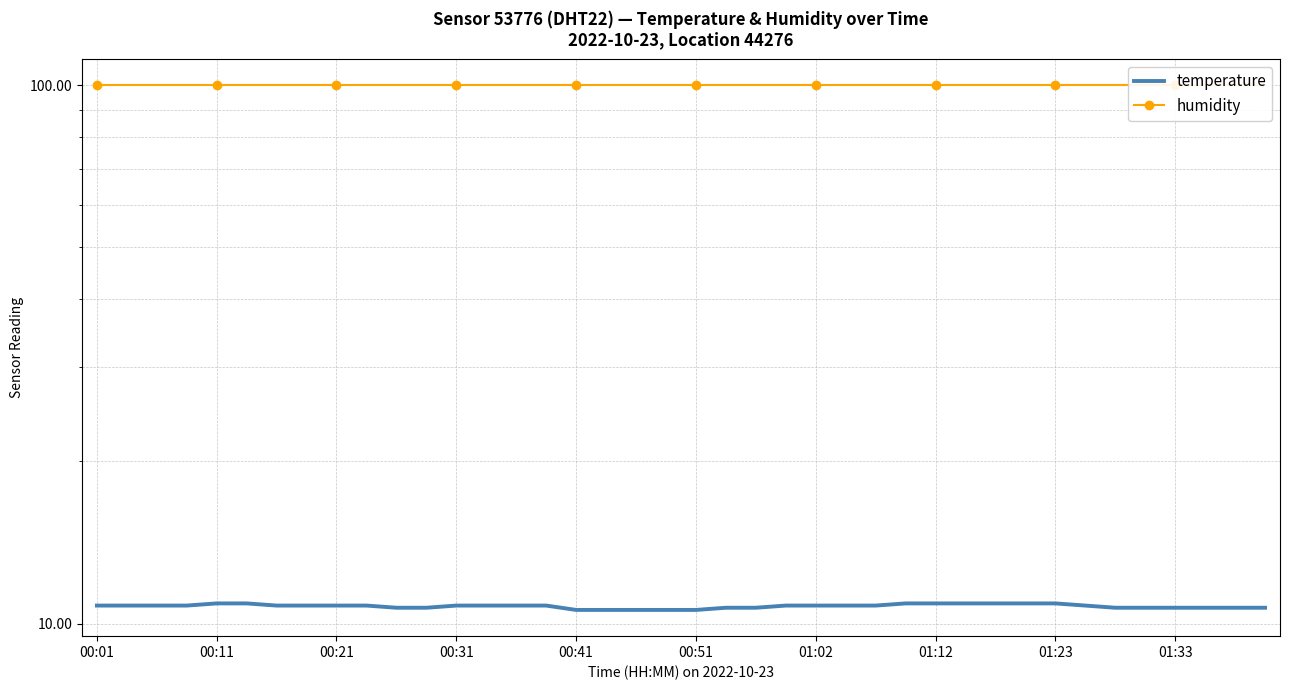

What position from the right is 01:02?

16